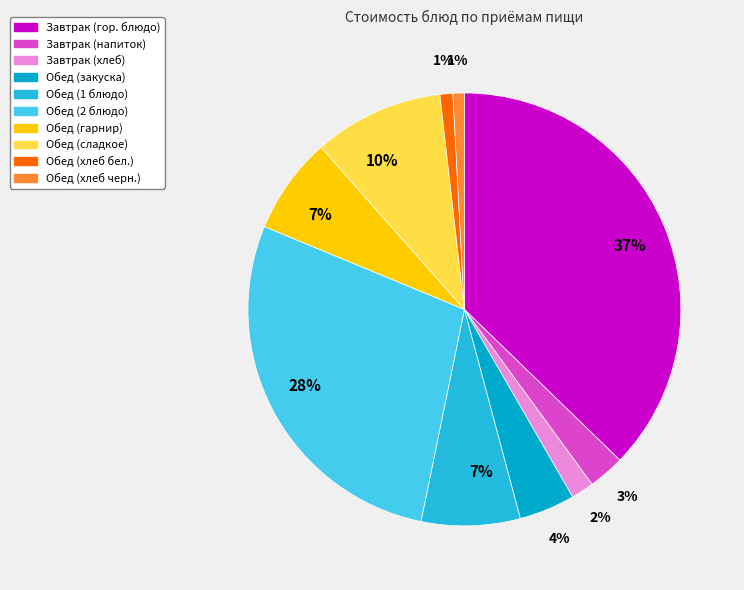

To the nearest percent, what is the average slice percentage?

10%